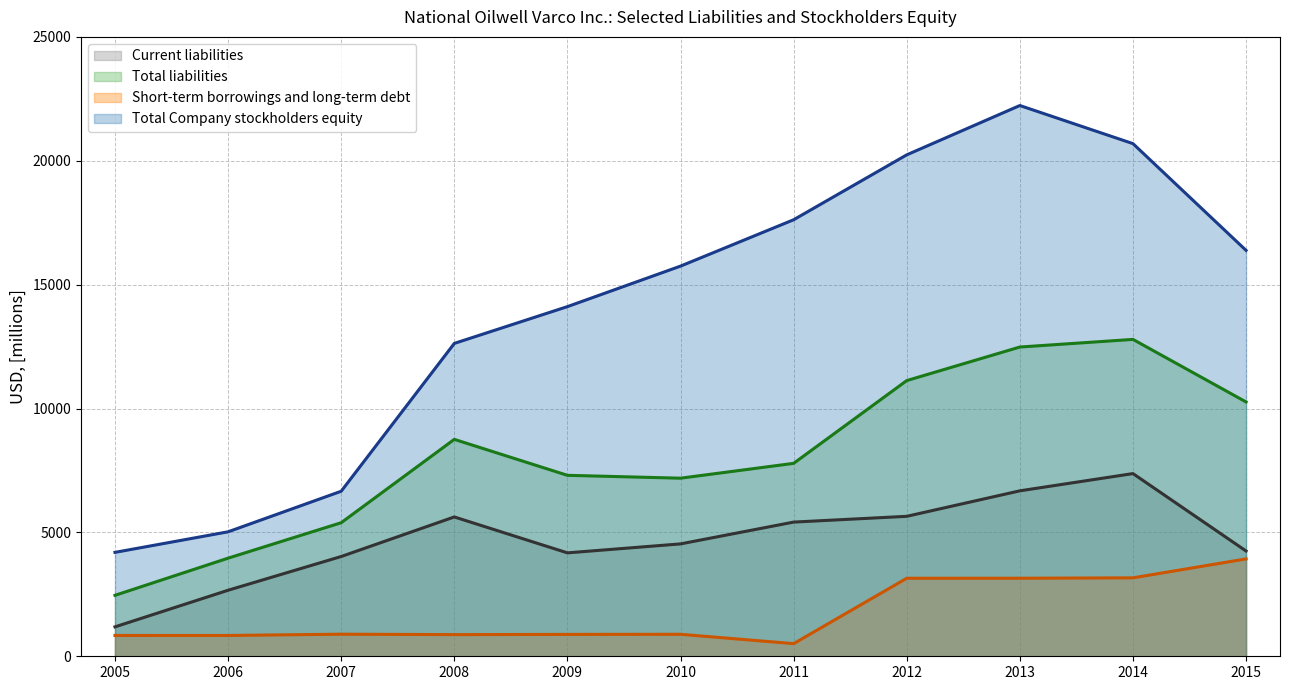

Which series has the widest spread of values?

Total Company stockholders equity